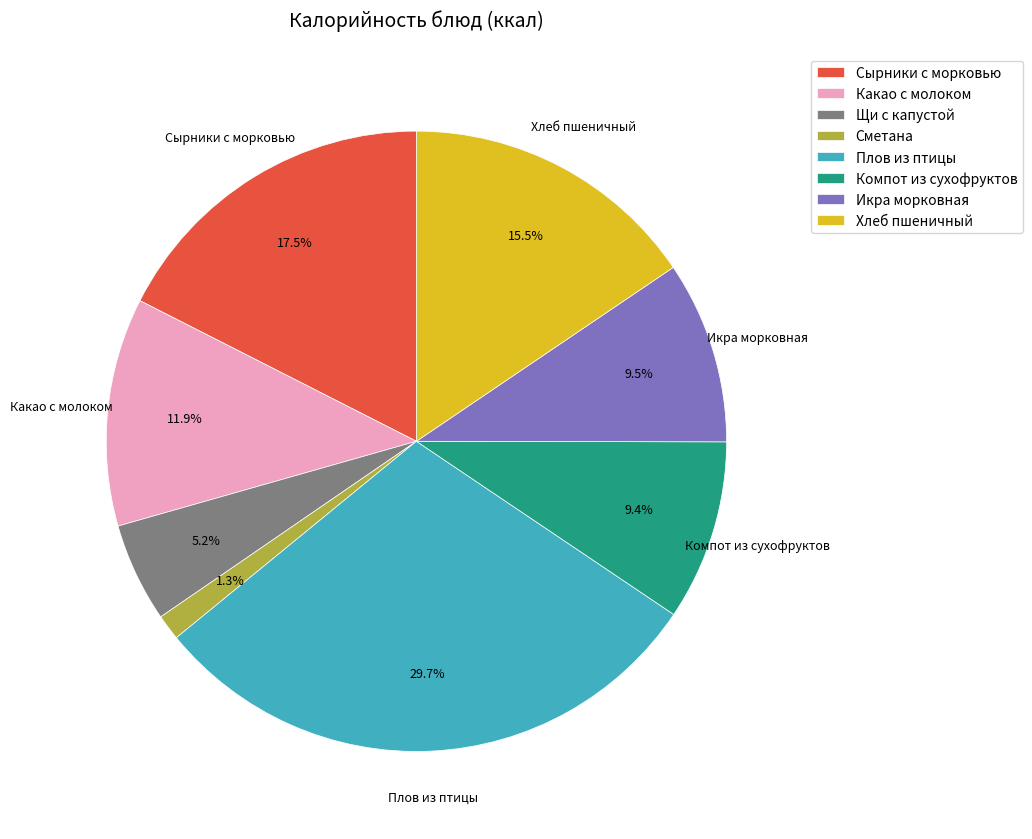

Is there any slice that represents more than half of the pie?

No